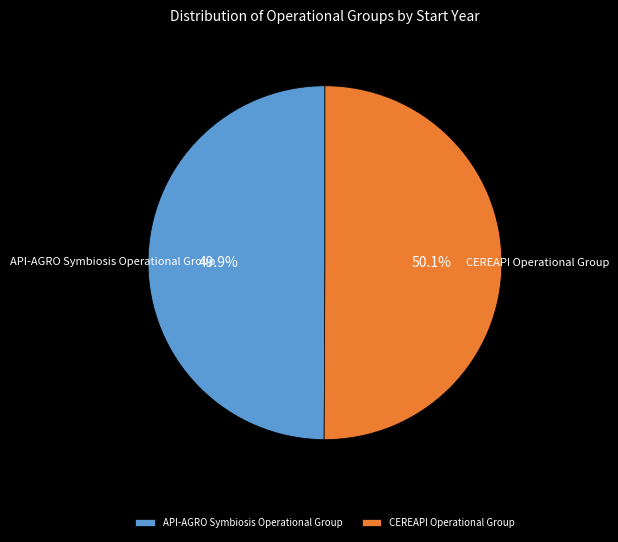

True or false: API-AGRO Symbiosis Operational Group accounts for 50% of the total.

True